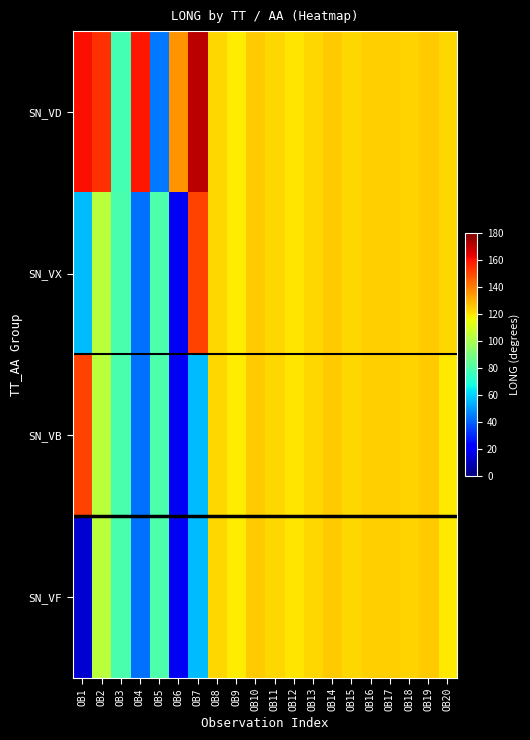

At which category is the sum across all series the highest?

OB19